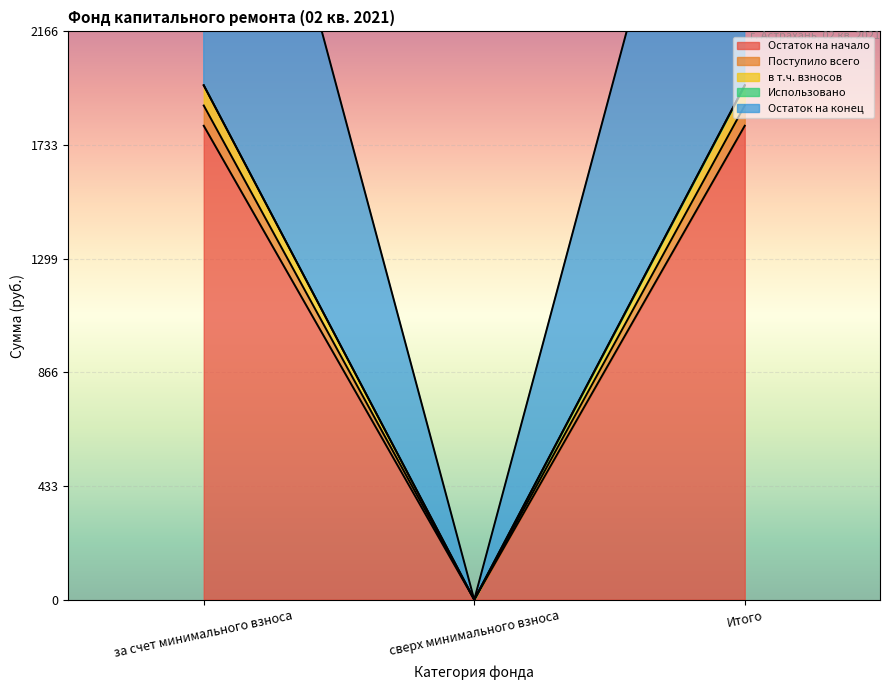

What is the difference between the maximum and minimum values in the в т.ч. взносов series?

1961.0